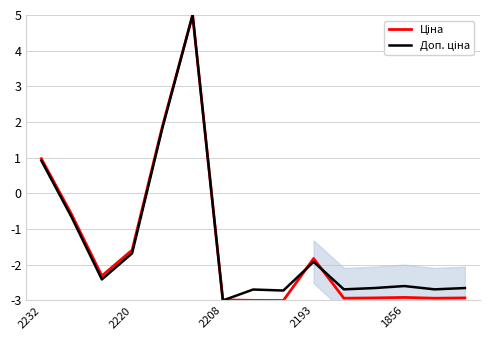

Where does the Доп. ціна series first go above -2?

2232